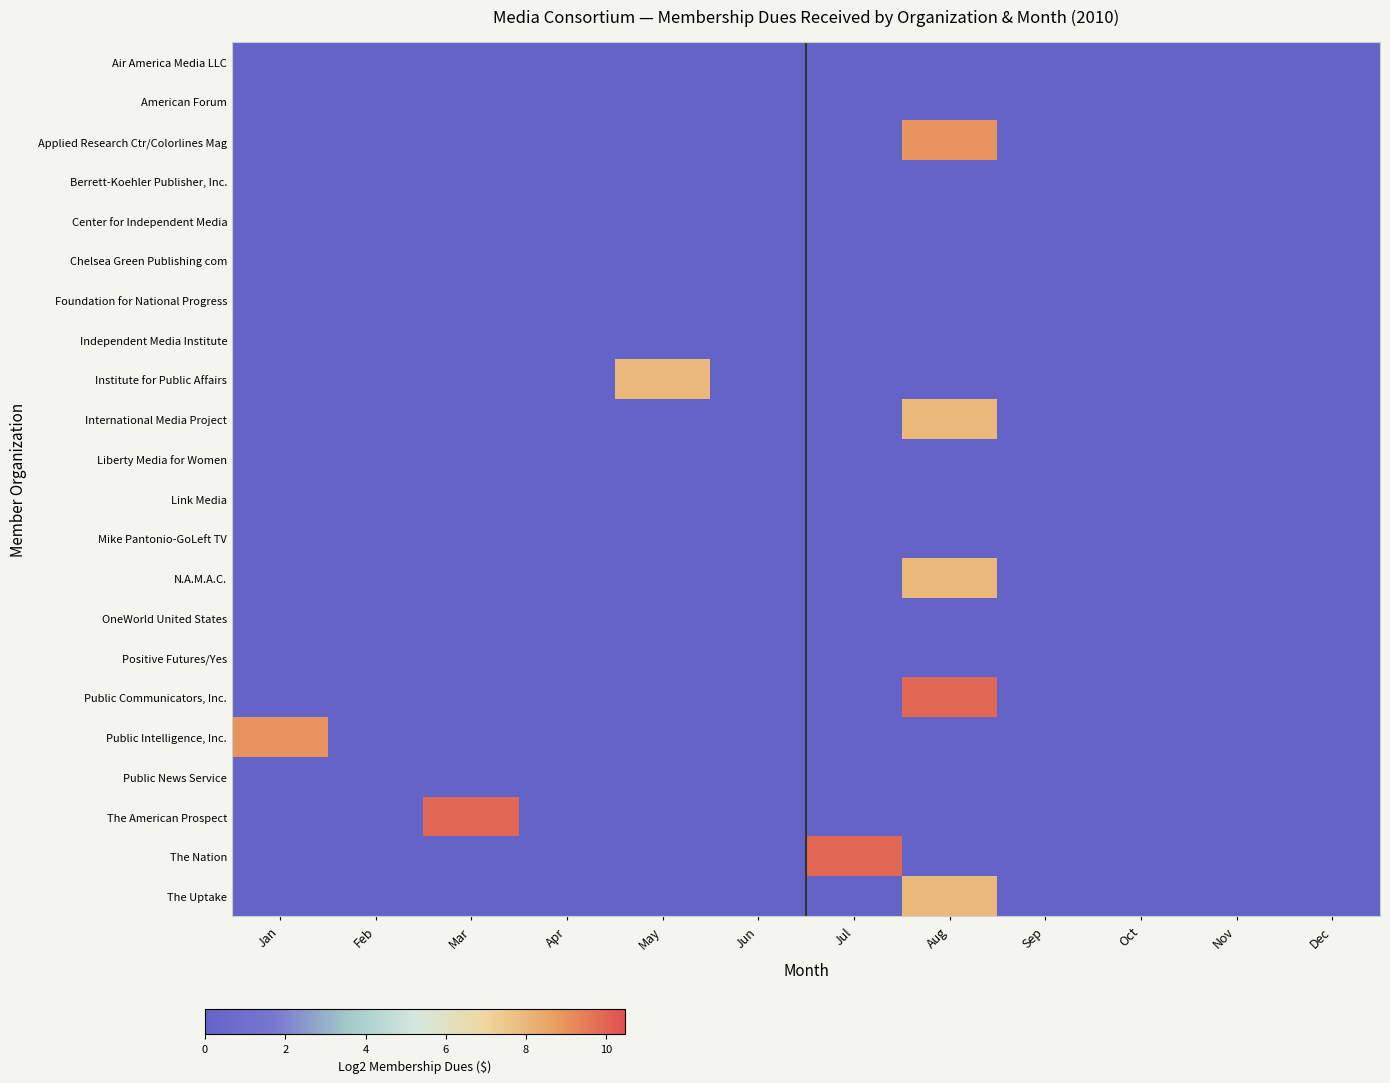

Reading left to right, list all the values displayed in this chart.

Air America Media LLC: Jan=0.0	Feb=0.0	Mar=0.0	Apr=0.0	May=0.0	Jun=0.0	Jul=0.0	Aug=0.0	Sep=0.0	Oct=0.0	Nov=0.0	Dec=0.0
American Forum: Jan=0.0	Feb=0.0	Mar=0.0	Apr=0.0	May=0.0	Jun=0.0	Jul=0.0	Aug=0.0	Sep=0.0	Oct=0.0	Nov=0.0	Dec=0.0
Applied Research Ctr/Colorlines Mag: Jan=0.0	Feb=0.0	Mar=0.0	Apr=0.0	May=0.0	Jun=0.0	Jul=0.0	Aug=9.0	Sep=0.0	Oct=0.0	Nov=0.0	Dec=0.0
Berrett-Koehler Publisher, Inc.: Jan=0.0	Feb=0.0	Mar=0.0	Apr=0.0	May=0.0	Jun=0.0	Jul=0.0	Aug=0.0	Sep=0.0	Oct=0.0	Nov=0.0	Dec=0.0
Center for Independent Media: Jan=0.0	Feb=0.0	Mar=0.0	Apr=0.0	May=0.0	Jun=0.0	Jul=0.0	Aug=0.0	Sep=0.0	Oct=0.0	Nov=0.0	Dec=0.0
Chelsea Green Publishing com: Jan=0.0	Feb=0.0	Mar=0.0	Apr=0.0	May=0.0	Jun=0.0	Jul=0.0	Aug=0.0	Sep=0.0	Oct=0.0	Nov=0.0	Dec=0.0
Foundation for National Progress: Jan=0.0	Feb=0.0	Mar=0.0	Apr=0.0	May=0.0	Jun=0.0	Jul=0.0	Aug=0.0	Sep=0.0	Oct=0.0	Nov=0.0	Dec=0.0
Independent Media Institute: Jan=0.0	Feb=0.0	Mar=0.0	Apr=0.0	May=0.0	Jun=0.0	Jul=0.0	Aug=0.0	Sep=0.0	Oct=0.0	Nov=0.0	Dec=0.0
Institute for Public Affairs: Jan=0.0	Feb=0.0	Mar=0.0	Apr=0.0	May=8.0	Jun=0.0	Jul=0.0	Aug=0.0	Sep=0.0	Oct=0.0	Nov=0.0	Dec=0.0
International Media Project: Jan=0.0	Feb=0.0	Mar=0.0	Apr=0.0	May=0.0	Jun=0.0	Jul=0.0	Aug=8.0	Sep=0.0	Oct=0.0	Nov=0.0	Dec=0.0
Liberty Media for Women: Jan=0.0	Feb=0.0	Mar=0.0	Apr=0.0	May=0.0	Jun=0.0	Jul=0.0	Aug=0.0	Sep=0.0	Oct=0.0	Nov=0.0	Dec=0.0
Link Media: Jan=0.0	Feb=0.0	Mar=0.0	Apr=0.0	May=0.0	Jun=0.0	Jul=0.0	Aug=0.0	Sep=0.0	Oct=0.0	Nov=0.0	Dec=0.0
Mike Pantonio-GoLeft TV: Jan=0.0	Feb=0.0	Mar=0.0	Apr=0.0	May=0.0	Jun=0.0	Jul=0.0	Aug=0.0	Sep=0.0	Oct=0.0	Nov=0.0	Dec=0.0
N.A.M.A.C.: Jan=0.0	Feb=0.0	Mar=0.0	Apr=0.0	May=0.0	Jun=0.0	Jul=0.0	Aug=8.0	Sep=0.0	Oct=0.0	Nov=0.0	Dec=0.0
OneWorld United States: Jan=0.0	Feb=0.0	Mar=0.0	Apr=0.0	May=0.0	Jun=0.0	Jul=0.0	Aug=0.0	Sep=0.0	Oct=0.0	Nov=0.0	Dec=0.0
Positive Futures/Yes: Jan=0.0	Feb=0.0	Mar=0.0	Apr=0.0	May=0.0	Jun=0.0	Jul=0.0	Aug=0.0	Sep=0.0	Oct=0.0	Nov=0.0	Dec=0.0
Public Communicators, Inc.: Jan=0.0	Feb=0.0	Mar=0.0	Apr=0.0	May=0.0	Jun=0.0	Jul=0.0	Aug=10.0	Sep=0.0	Oct=0.0	Nov=0.0	Dec=0.0
Public Intelligence, Inc.: Jan=9.0	Feb=0.0	Mar=0.0	Apr=0.0	May=0.0	Jun=0.0	Jul=0.0	Aug=0.0	Sep=0.0	Oct=0.0	Nov=0.0	Dec=0.0
Public News Service: Jan=0.0	Feb=0.0	Mar=0.0	Apr=0.0	May=0.0	Jun=0.0	Jul=0.0	Aug=0.0	Sep=0.0	Oct=0.0	Nov=0.0	Dec=0.0
The American Prospect: Jan=0.0	Feb=0.0	Mar=10.0	Apr=0.0	May=0.0	Jun=0.0	Jul=0.0	Aug=0.0	Sep=0.0	Oct=0.0	Nov=0.0	Dec=0.0
The Nation: Jan=0.0	Feb=0.0	Mar=0.0	Apr=0.0	May=0.0	Jun=0.0	Jul=10.0	Aug=0.0	Sep=0.0	Oct=0.0	Nov=0.0	Dec=0.0
The Uptake: Jan=0.0	Feb=0.0	Mar=0.0	Apr=0.0	May=0.0	Jun=0.0	Jul=0.0	Aug=8.0	Sep=0.0	Oct=0.0	Nov=0.0	Dec=0.0